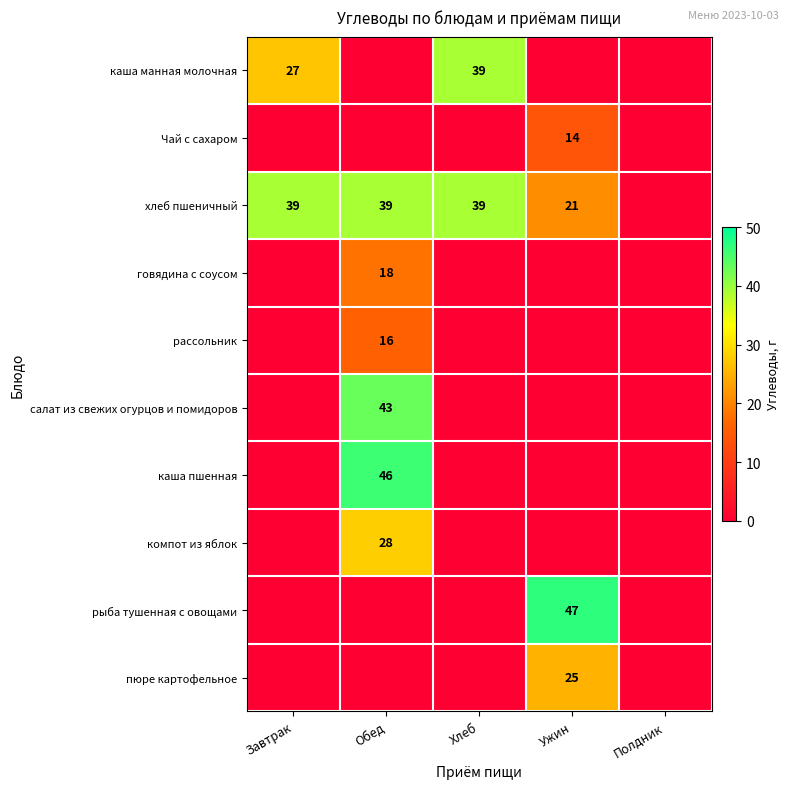

Is it true that рыба тушенная с овощами equals 47 at Ужин?

True